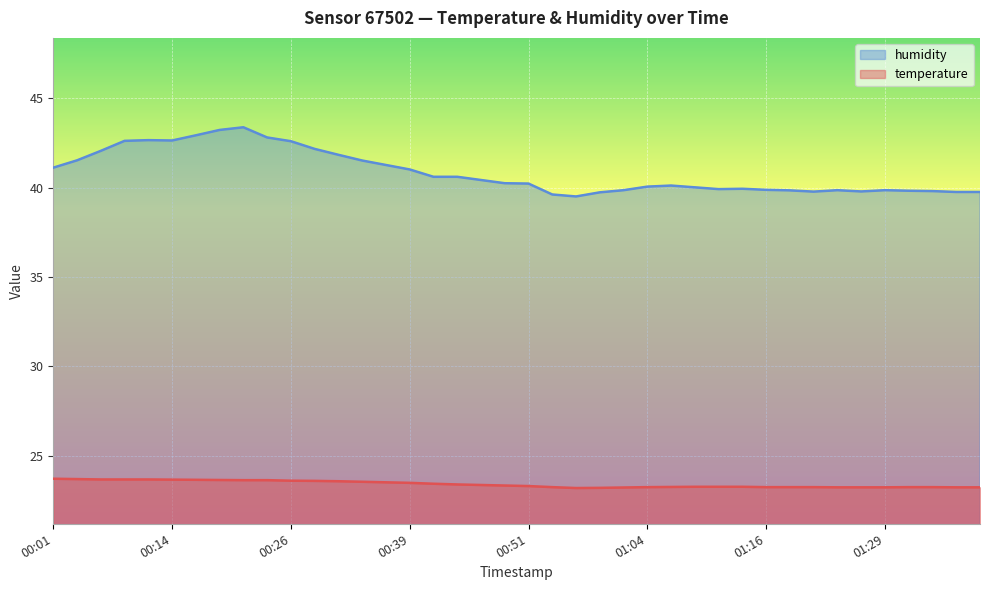

What is the label of the 12th point from the left?

2023-03-01T00:29:11